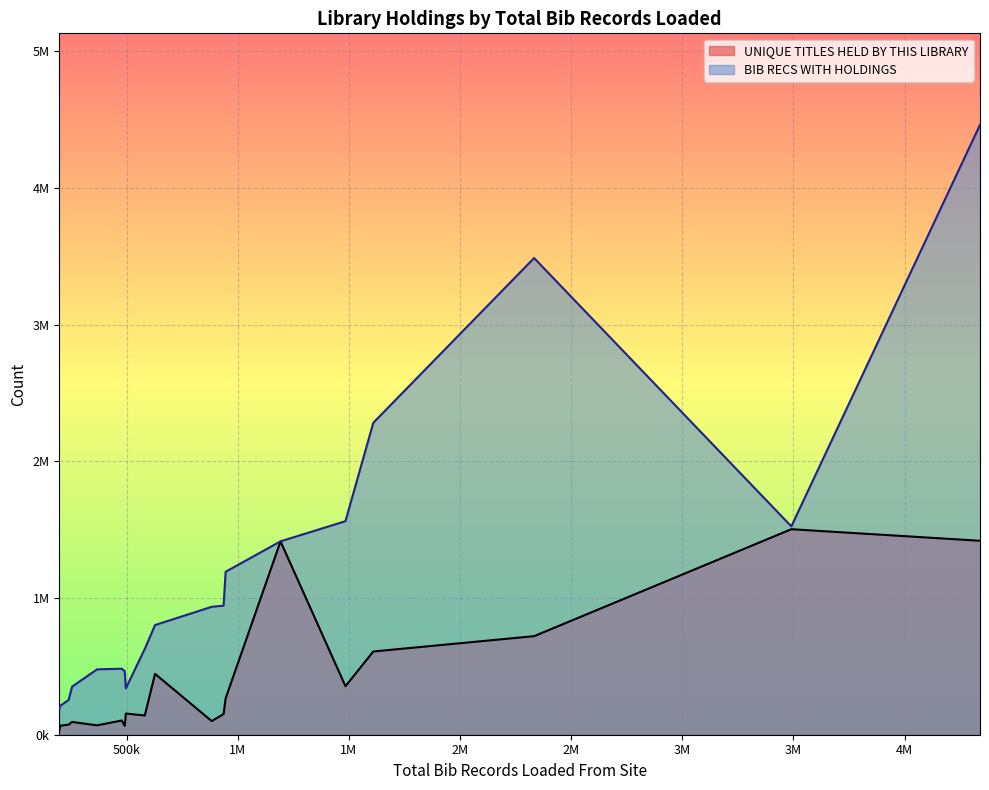

What is the sum of all BIB RECS WITH HOLDINGS values?

22004378